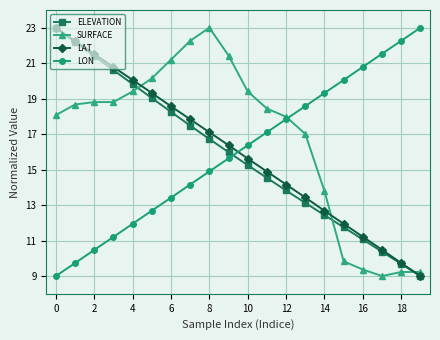

True or false: ELEVATION has more than 2 points higher than both neighbors.

False